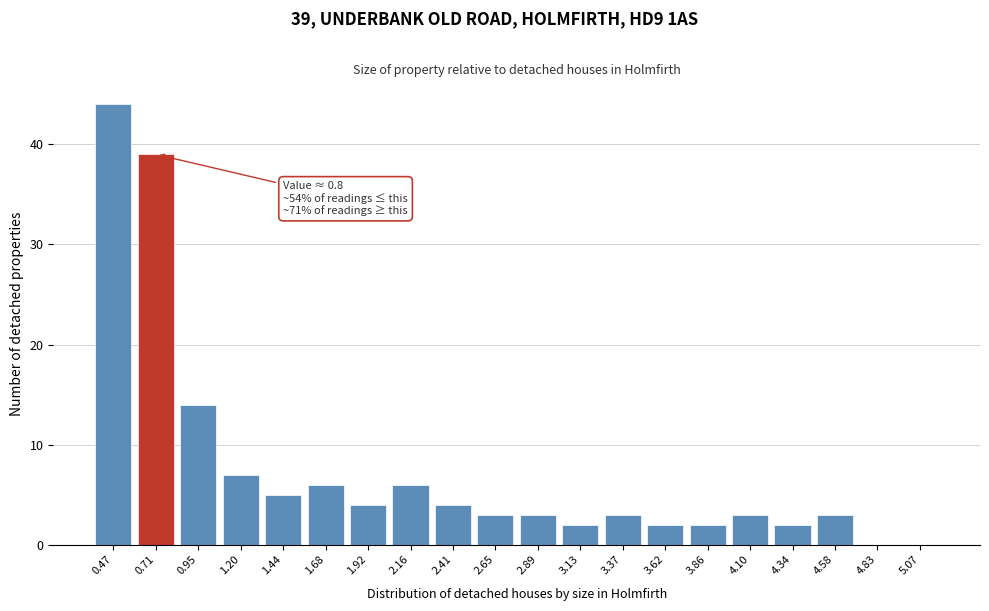

Reading left to right, transcribe all the data shown in this chart.

0.47=44	0.71=39	0.95=14	1.20=7	1.44=5	1.68=6	1.92=4	2.16=6	2.41=4	2.65=3	2.89=3	3.13=2	3.37=3	3.62=2	3.86=2	4.10=3	4.34=2	4.58=3	4.83=0	5.07=0